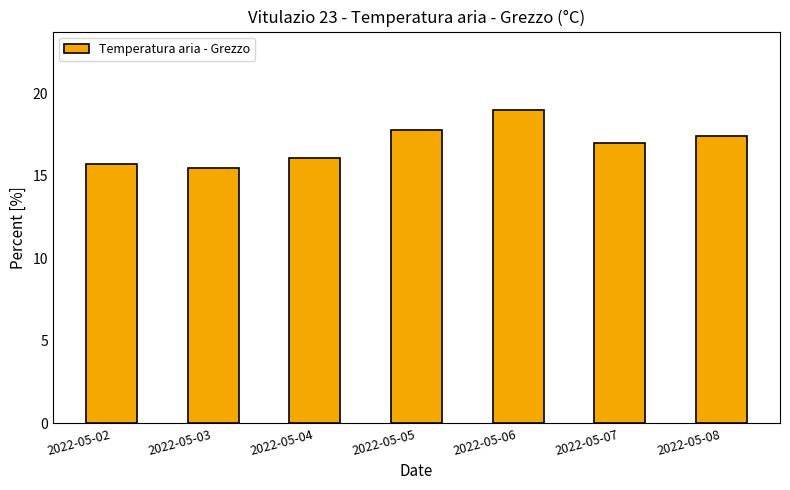

How many categories are shown in the chart?

7